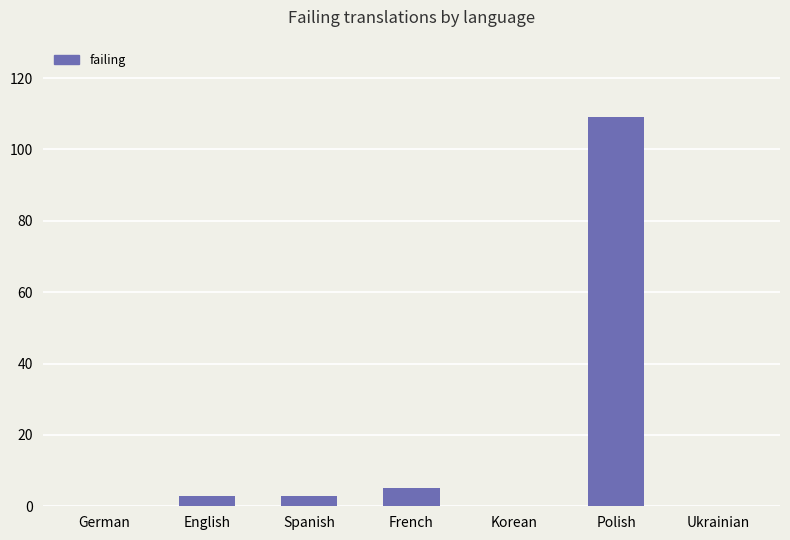

Are the bars horizontal?

No